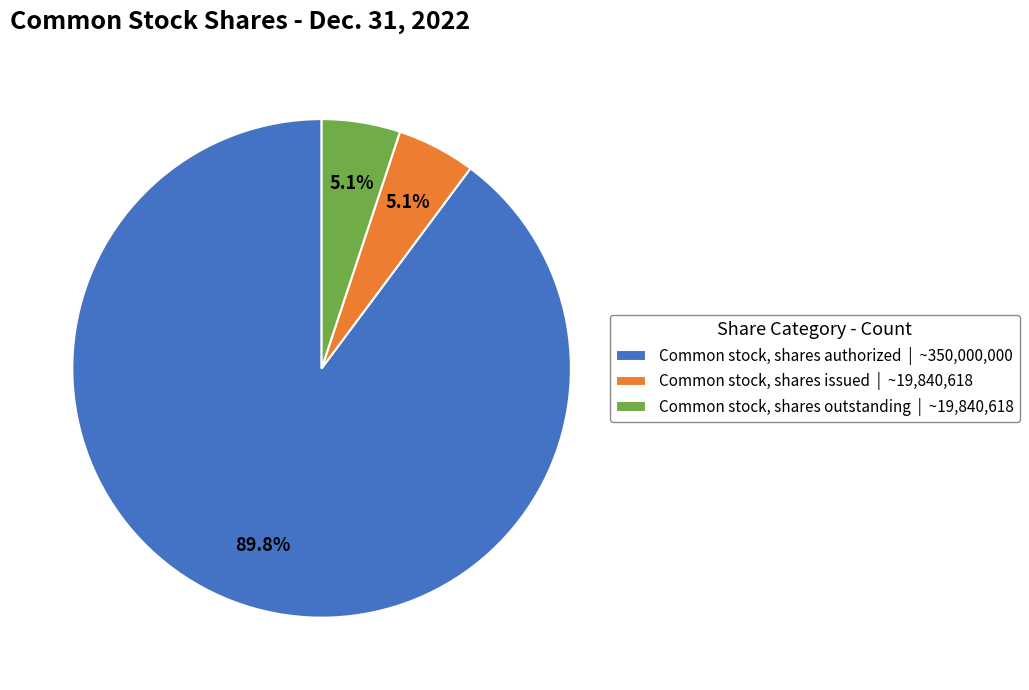

How many segments does this pie chart have?

3